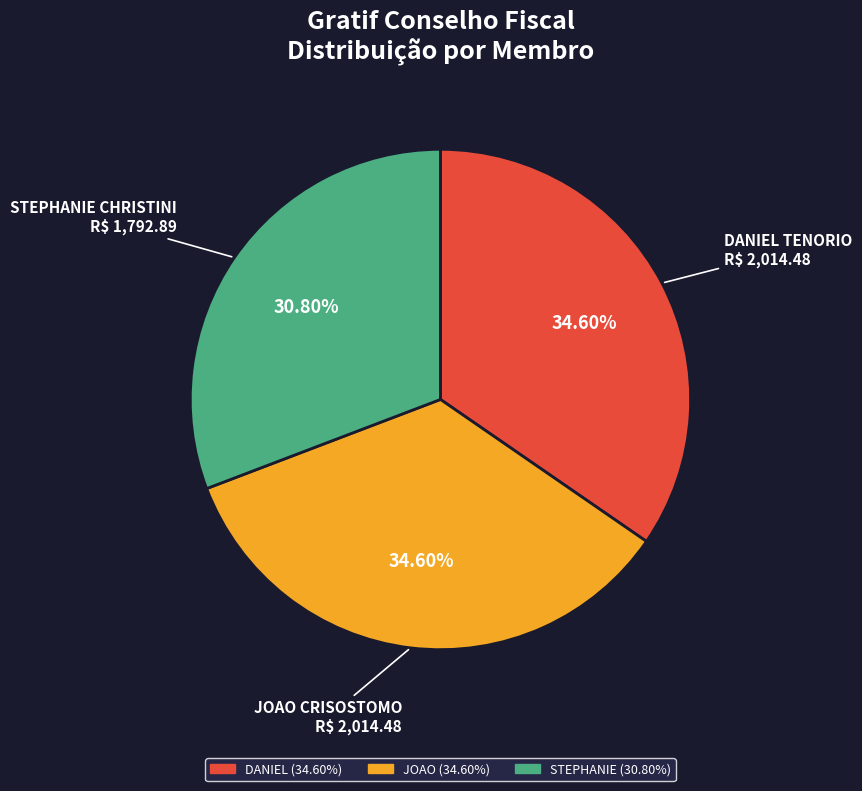

Is there any slice that represents more than half of the pie?

No